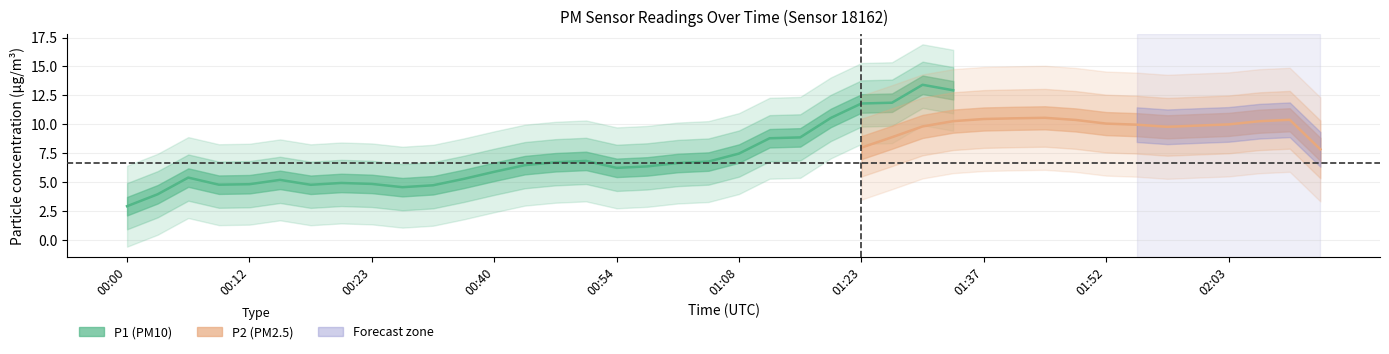

What is the label of the 18th point from the right?

01:14